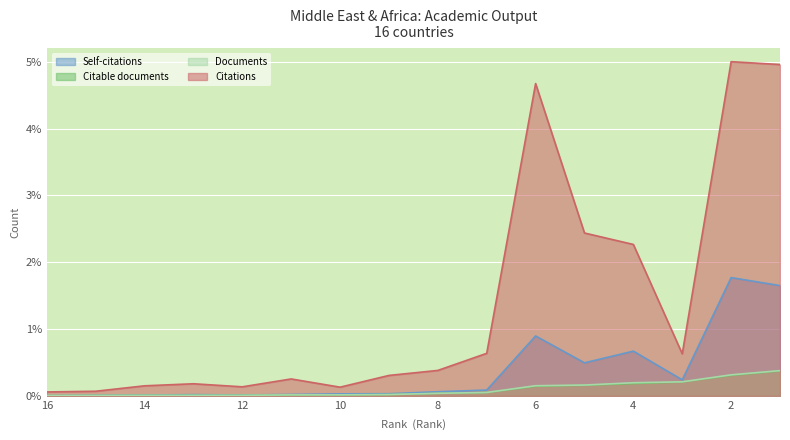

Which series has the widest spread of values?

Citations